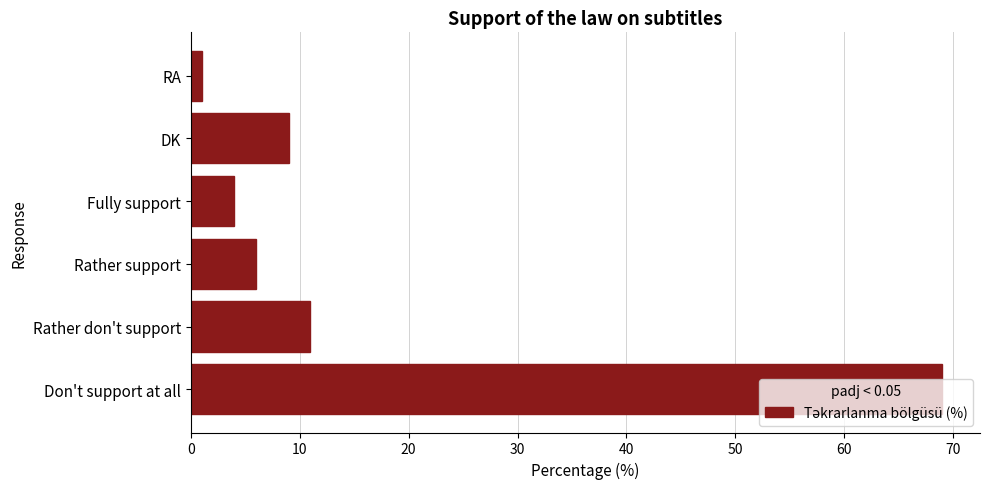

What is the sum of all values?

100